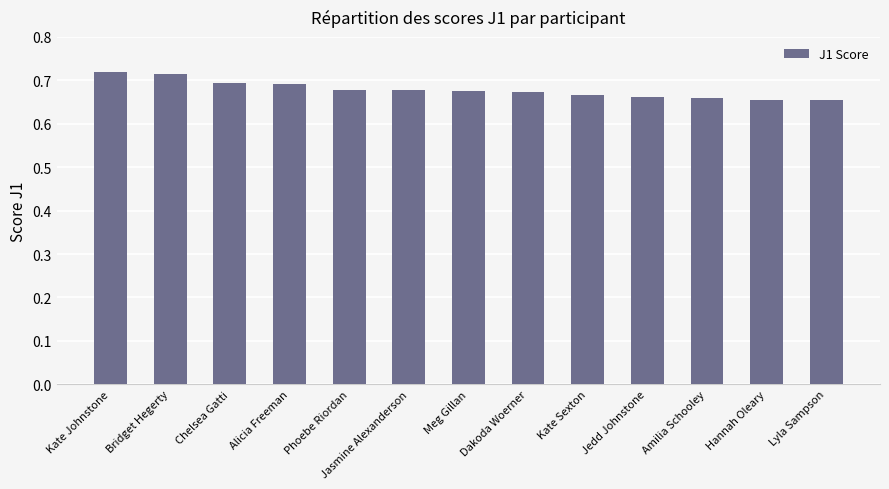

What is the sum of all values?

8.8